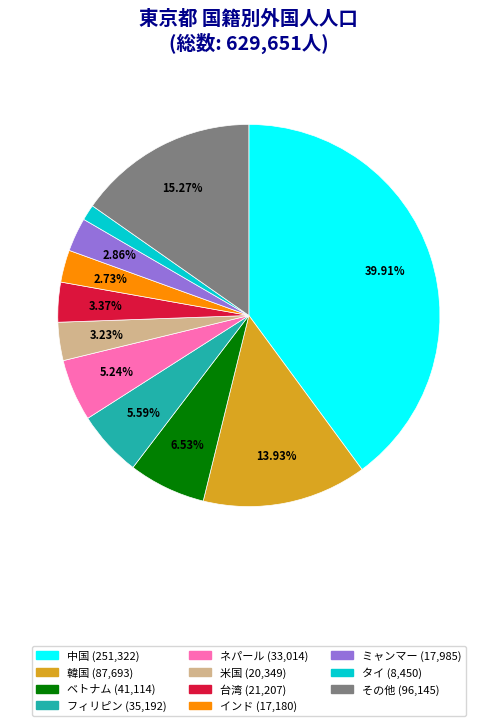

What is the smallest slice in the pie chart?

タイ